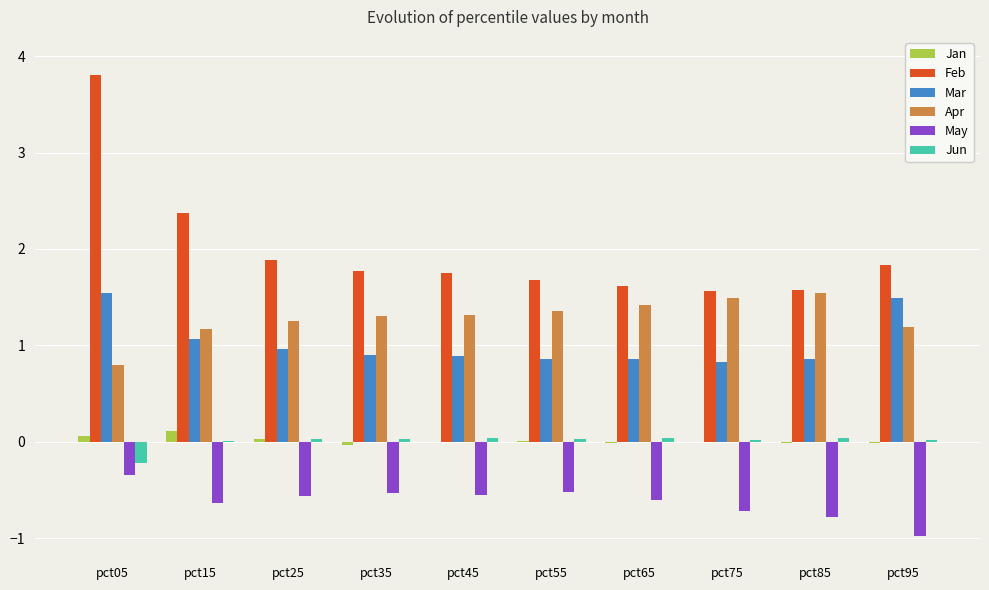

Count the number of categories in the chart.

10